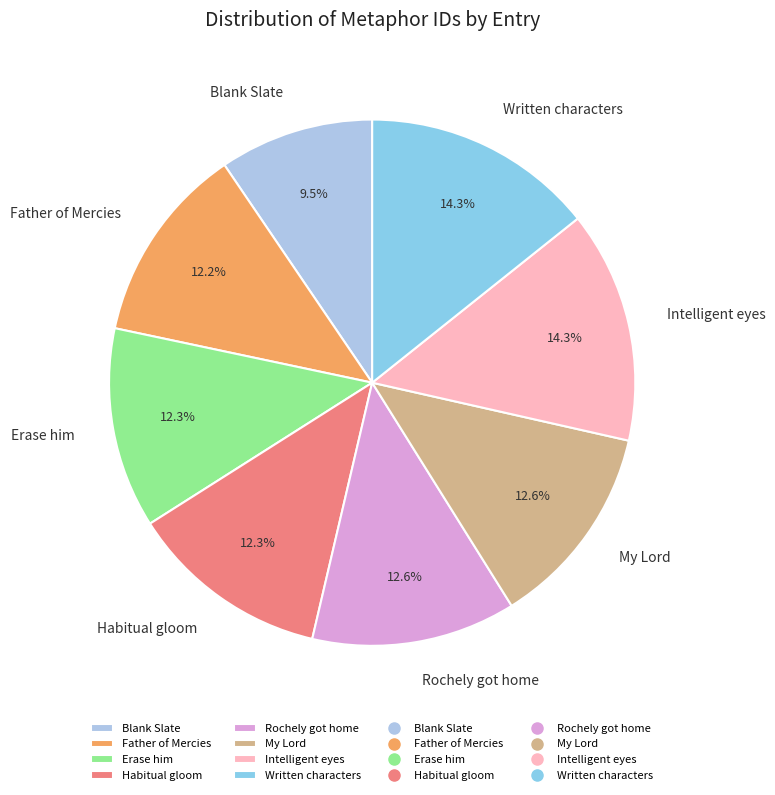

Approximately how many times larger is the value at Habitual gloom compared to Father of Mercies?

1.0